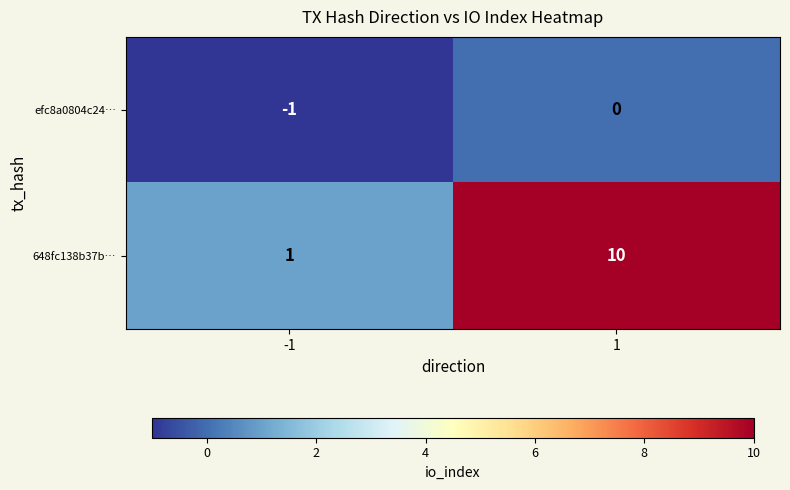

Which series has the widest spread of values?

648fc138b37b…